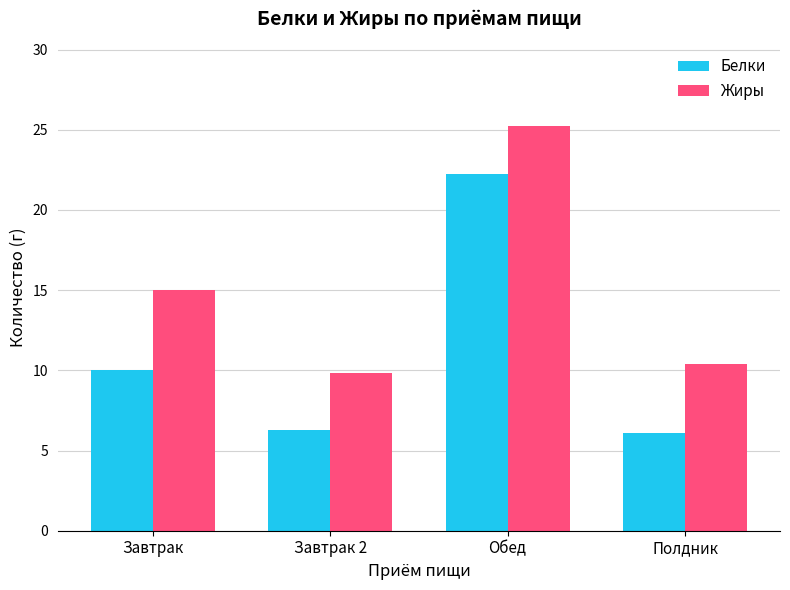

The value of Белки at Полдник is 6.1. True or false?

True